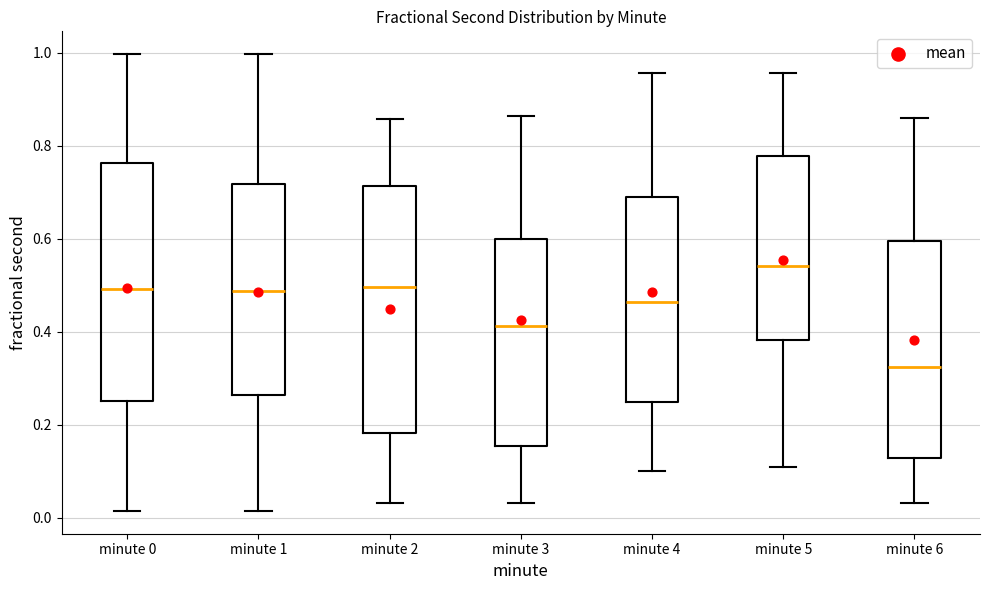

Which box has the highest median line?

minute 5